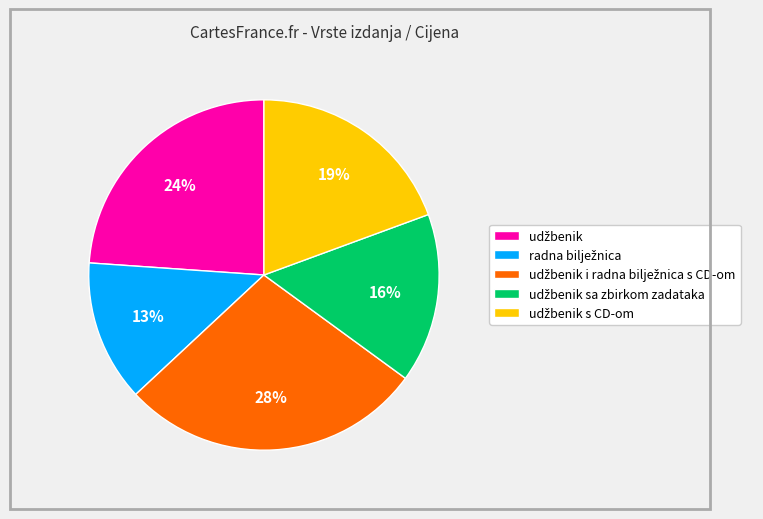

To the nearest percent, what is the average slice percentage?

20%